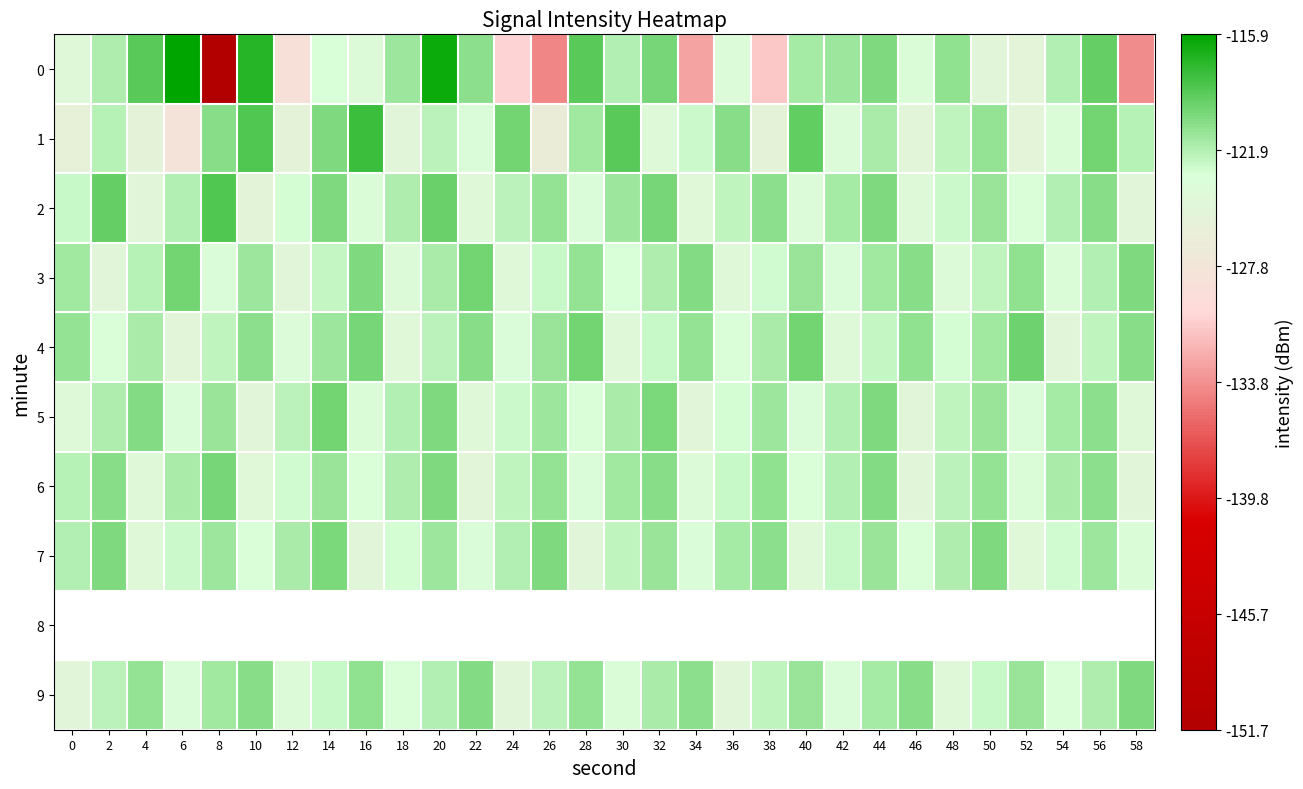

At which category does the chart reach its minimum across all series?

8